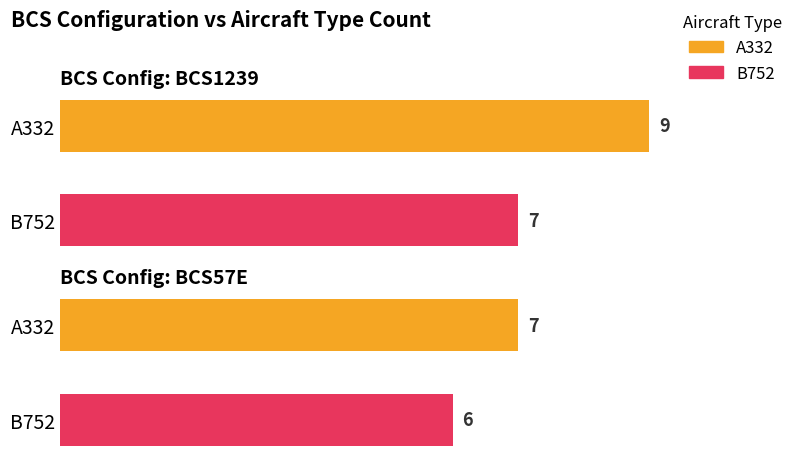

What is the label of the 2nd bar from the right?

A332